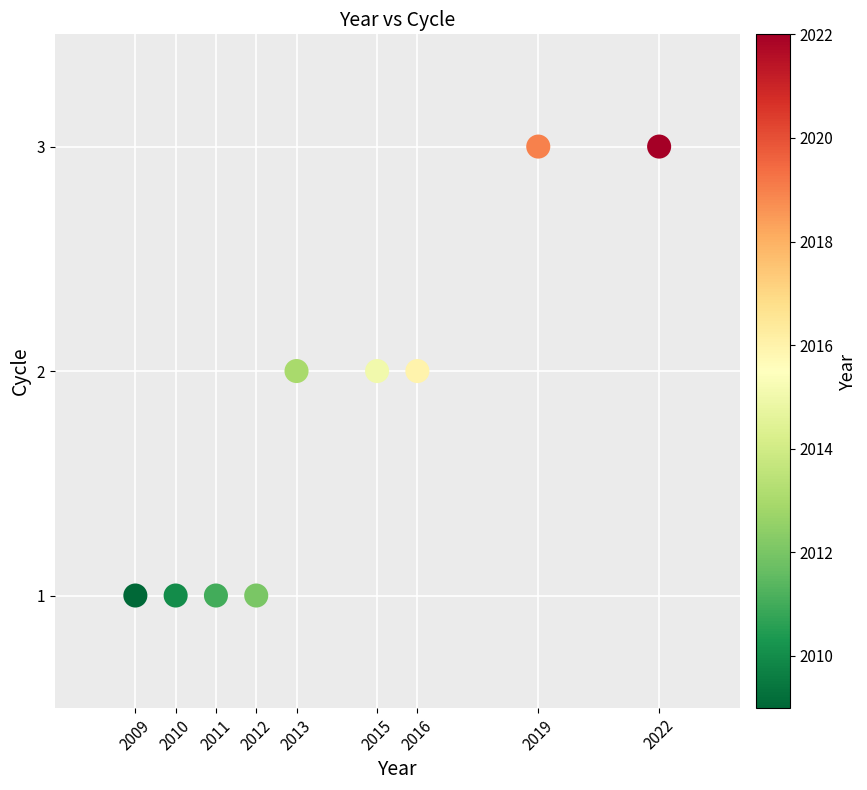

What is the average X value?

2014